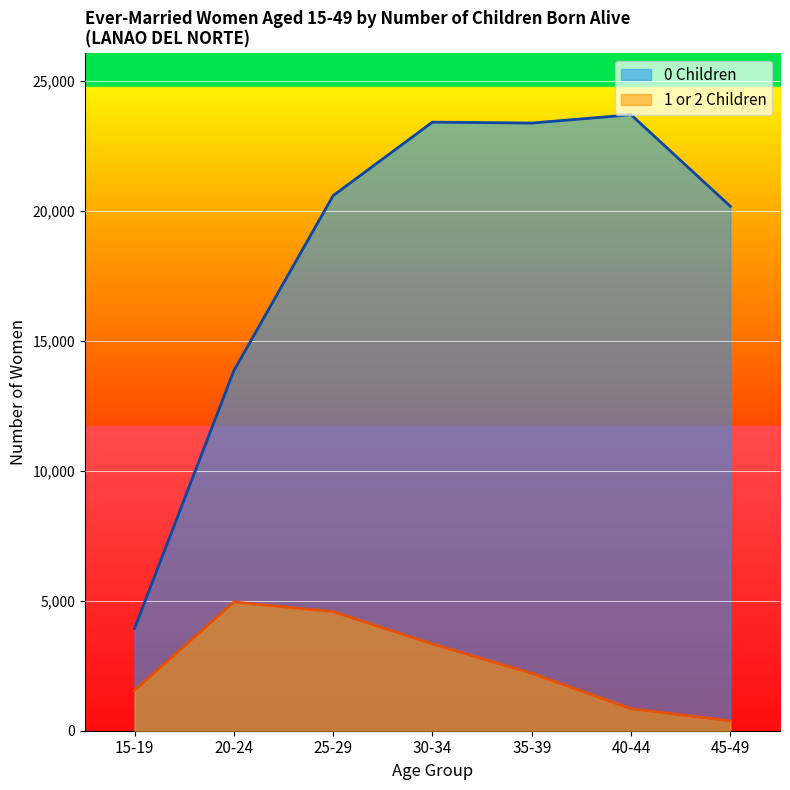

Between 30-34 and 45-49, which is larger?

30-34